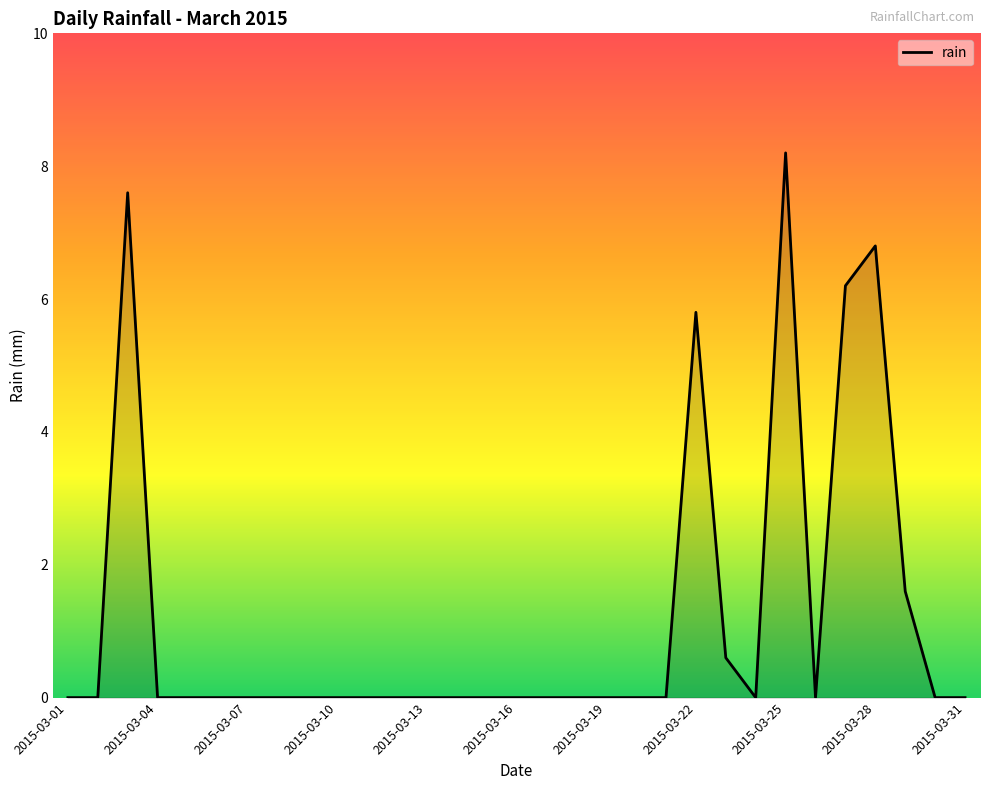

Does the chart display data point markers on the line(s)?

No